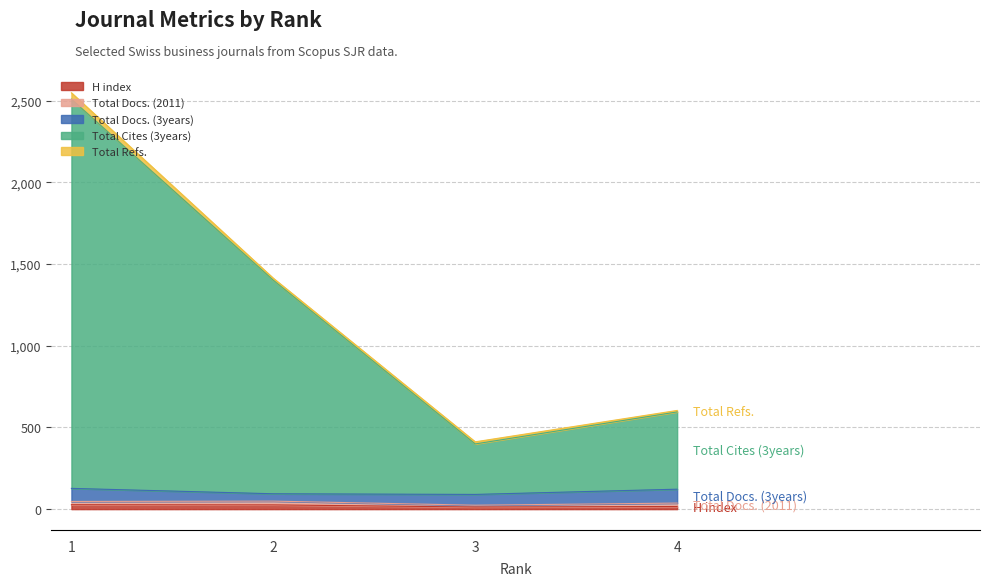

What is the difference between the Total Docs. (2011) values at 4 and 2?

2